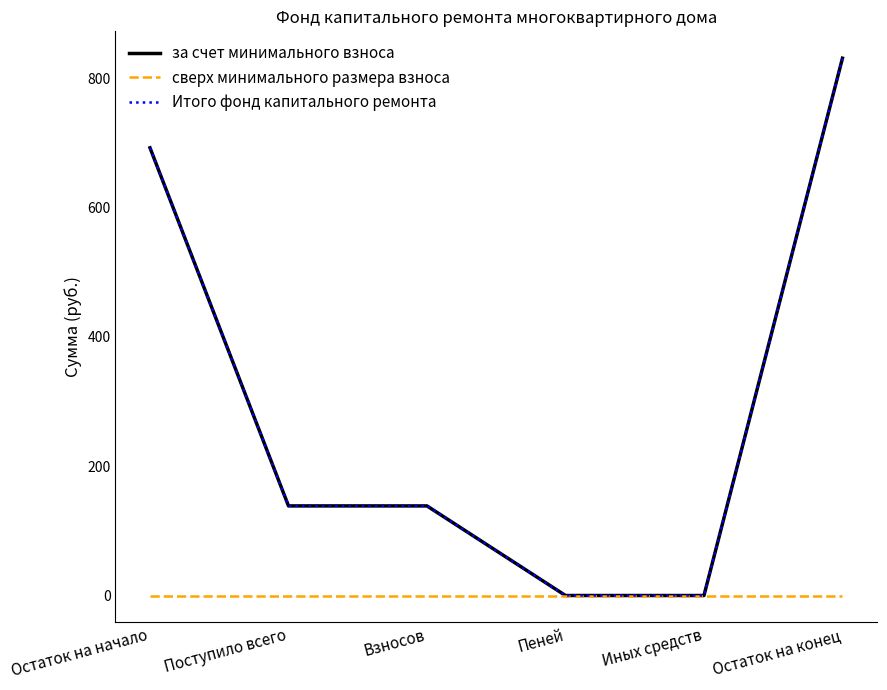

Does the chart display data point markers on the line(s)?

No